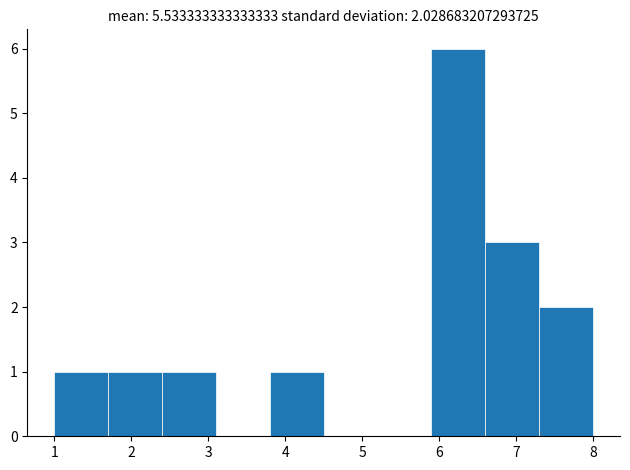

Which range on the x-axis has the tallest bar?

5.9 to 6.6